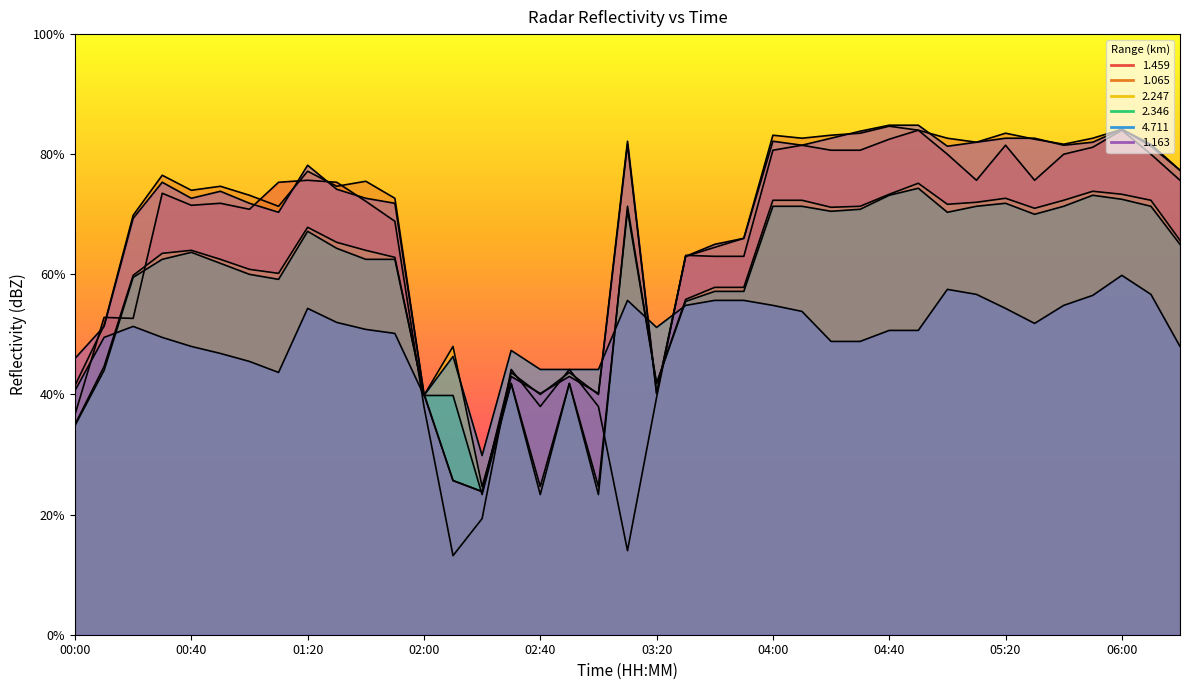

The value of 1.459 at 05:10 is 19.1. True or false?

False